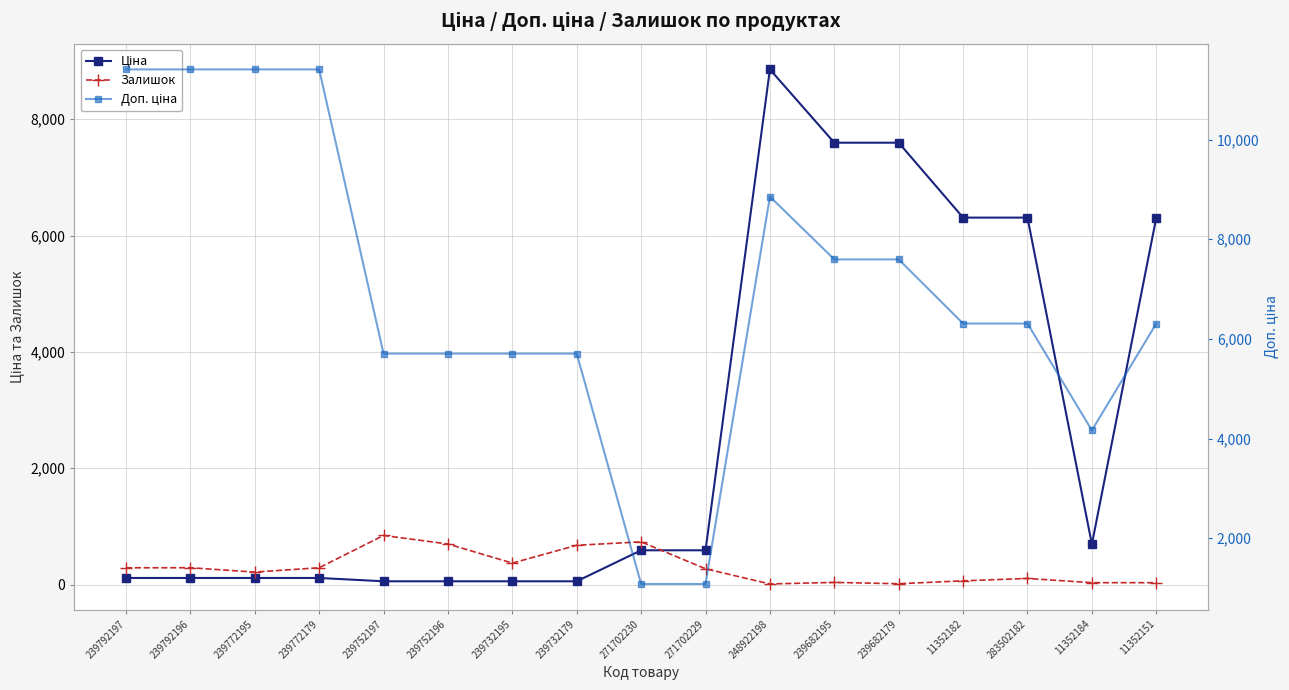

How many times do Ціна and Залишок cross each other?

1